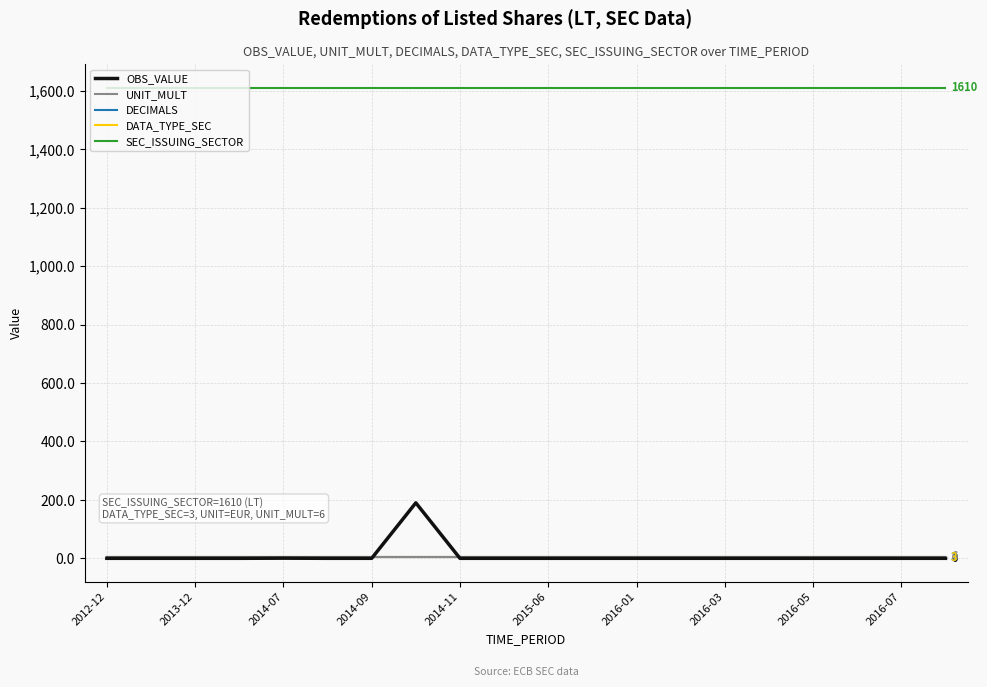

Does the chart have visible grid lines?

Yes